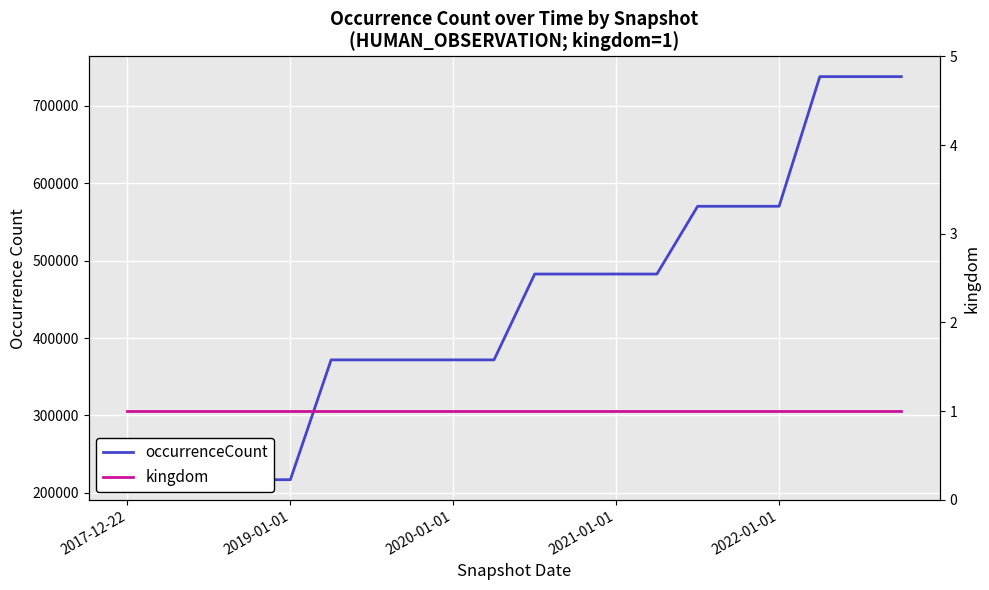

List the series in order of their peak value, lowest first.

kingdom, occurrenceCount